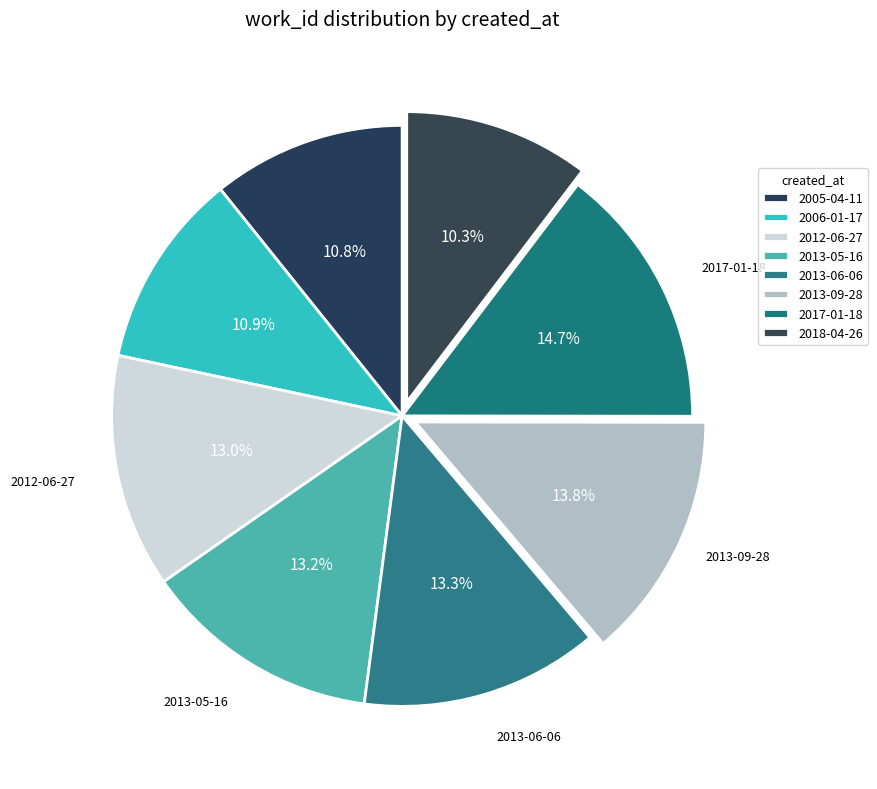

To the nearest percent, what portion does 2013-09-28 represent?

14%